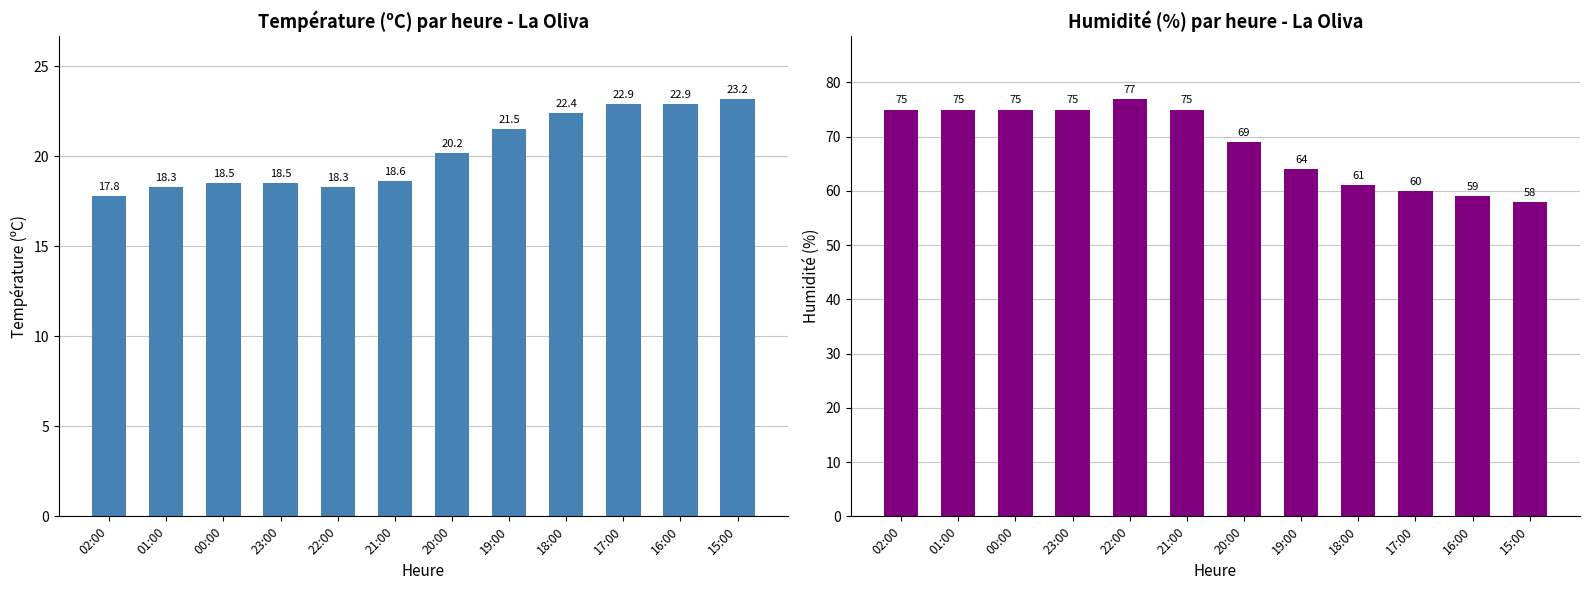

Which category has the highest value across all series?

22:00